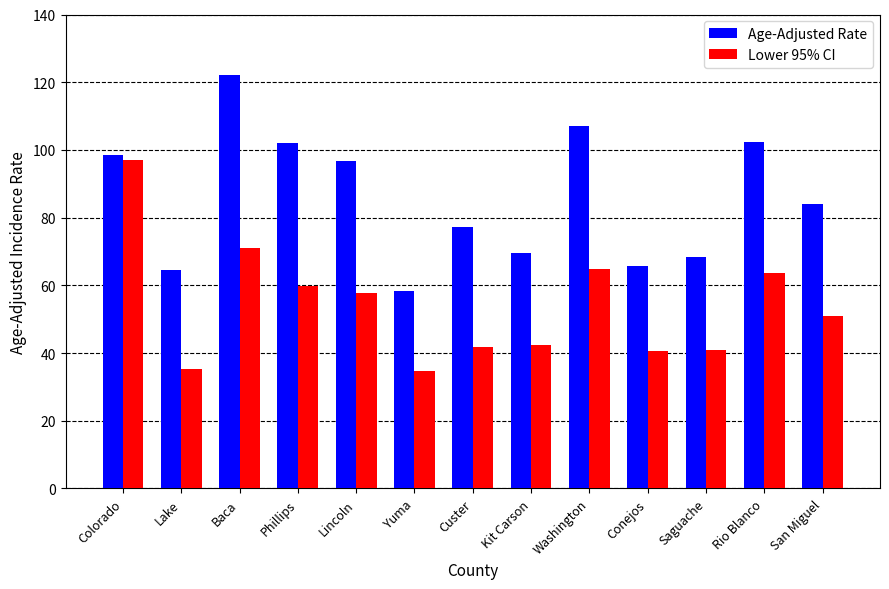

How many groups of bars are there?

13